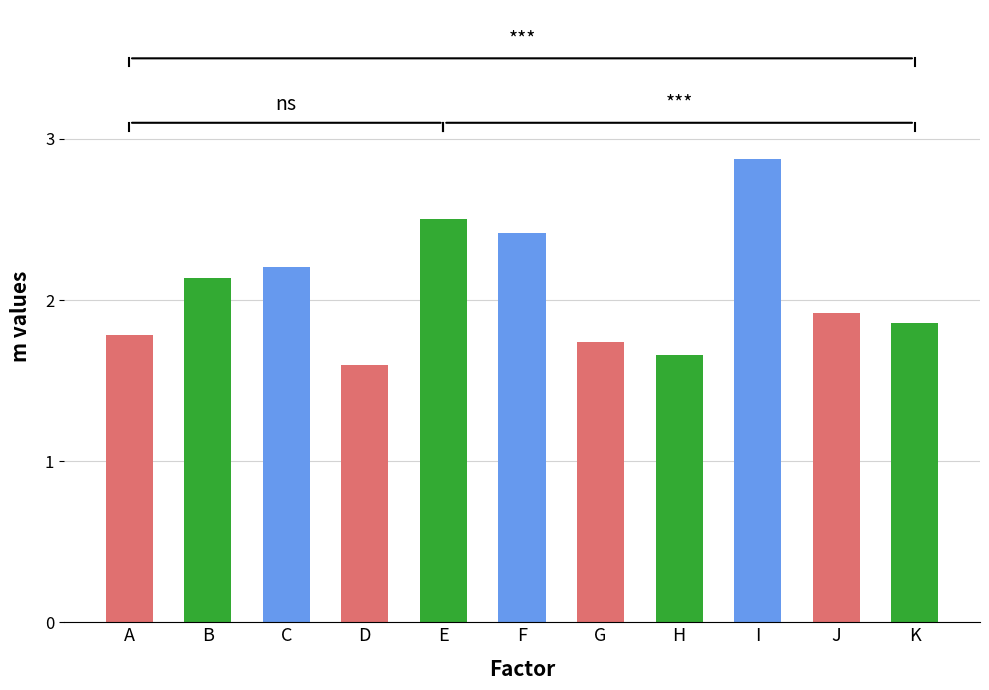

At which category does the chart reach its minimum across all series?

D